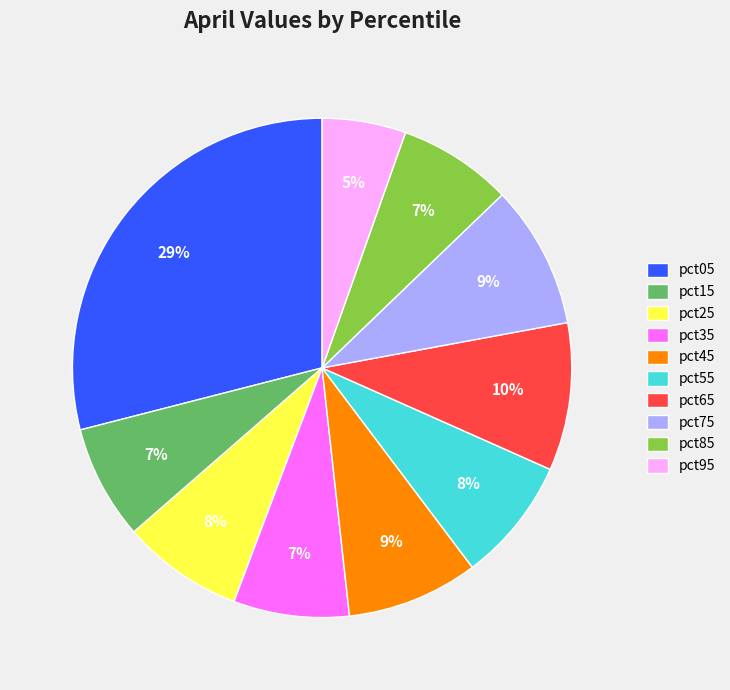

To the nearest percent, what portion does pct35 represent?

7%